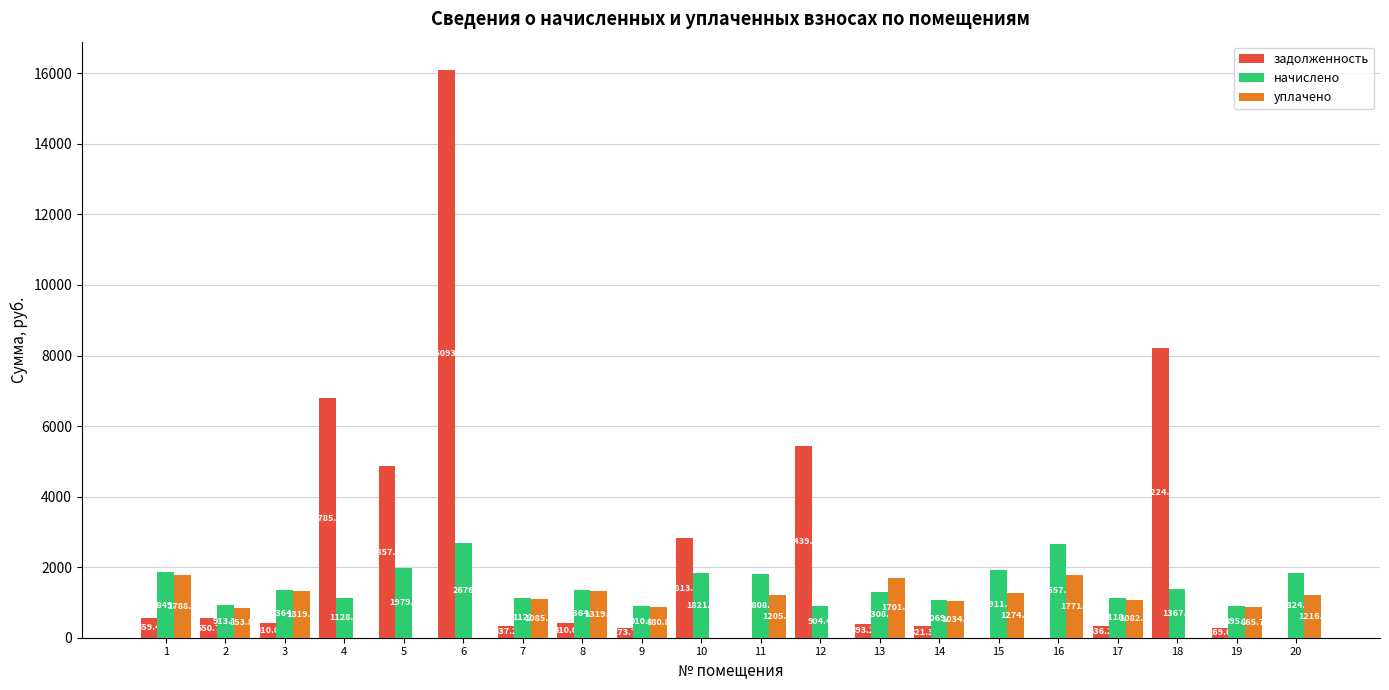

What is the sum of all задолженность values?

48074.0